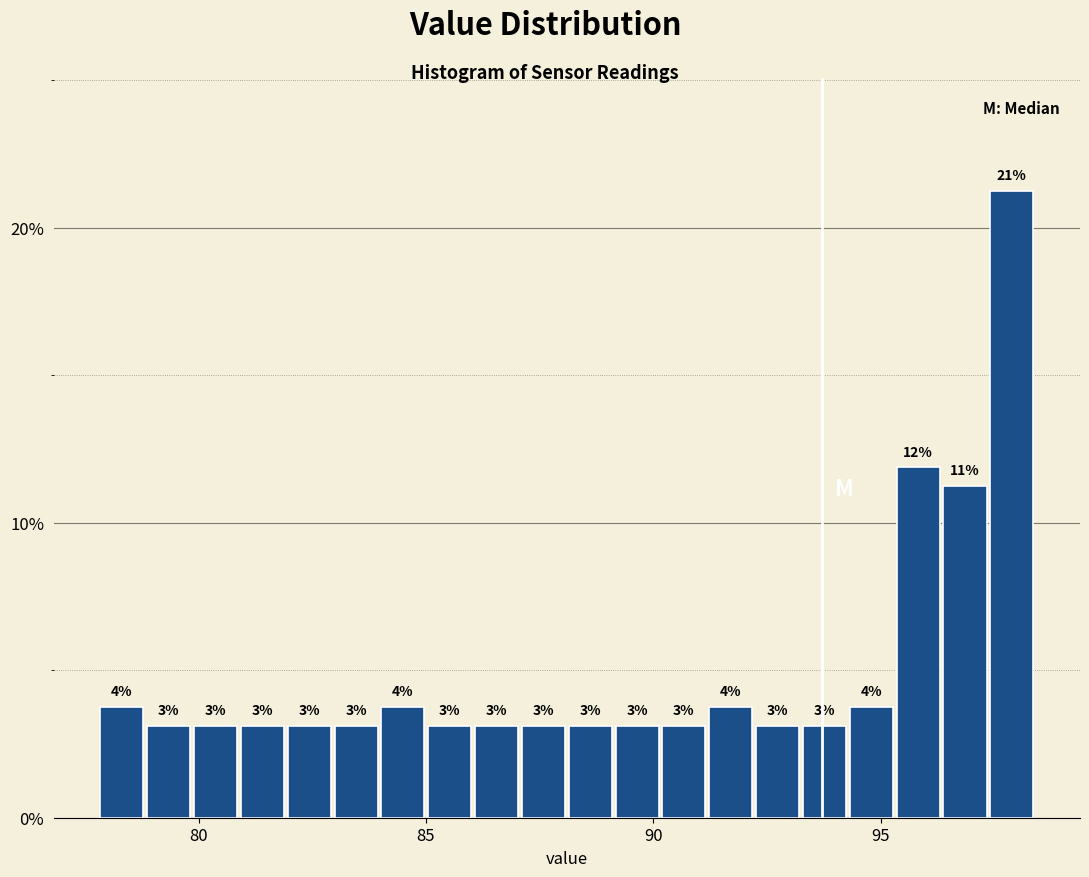

Read against the x-axis, roughly where is the centre of the tallest bar?

98.0